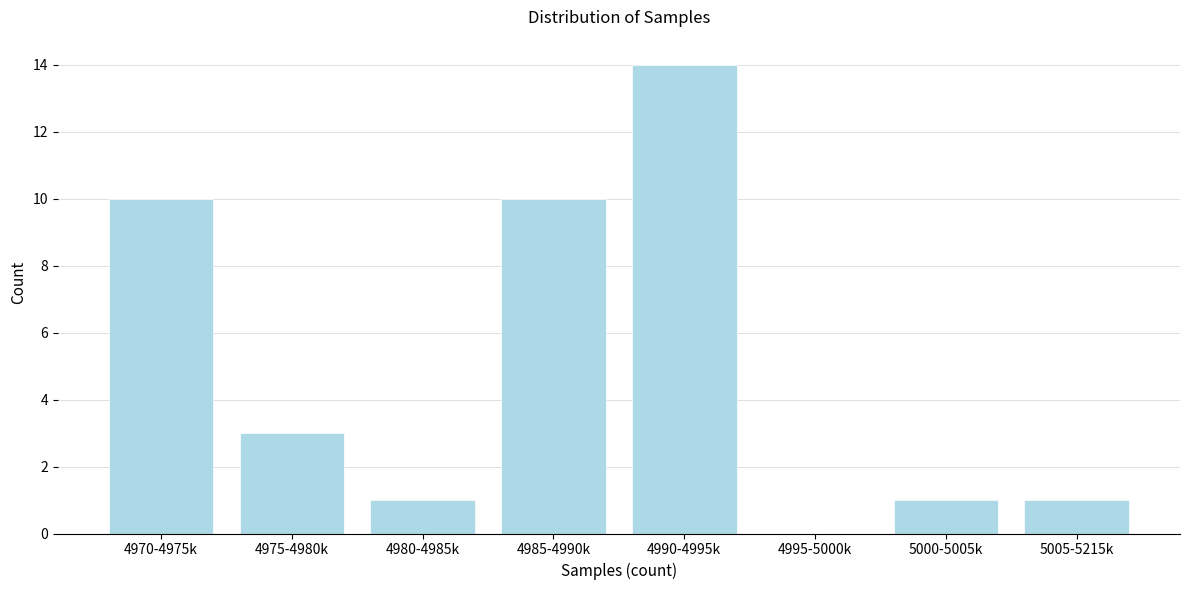

Reading right to left, extract all data points from this chart.

5005-5215k=1	5000-5005k=1	4995-5000k=0	4990-4995k=14	4985-4990k=10	4980-4985k=1	4975-4980k=3	4970-4975k=10